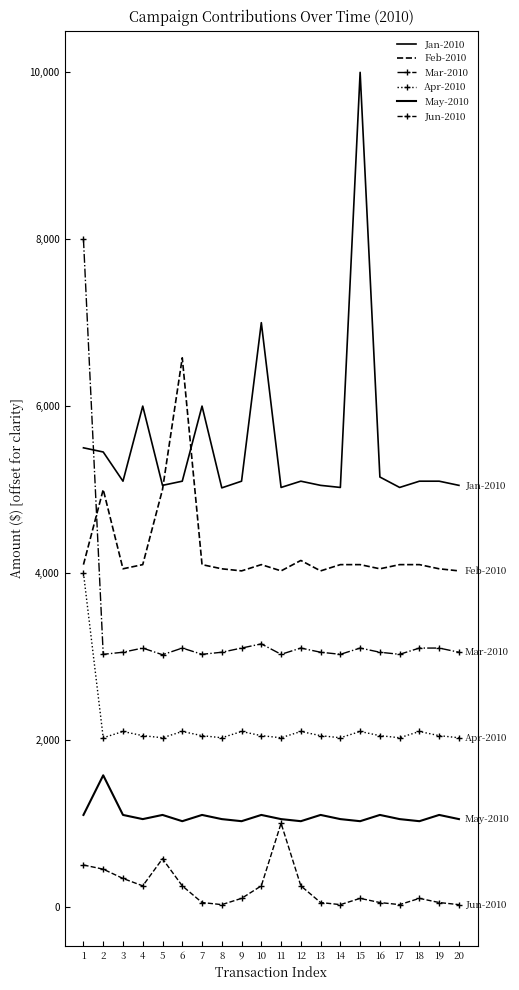

At which category does May-2010 reach its first local peak?

2